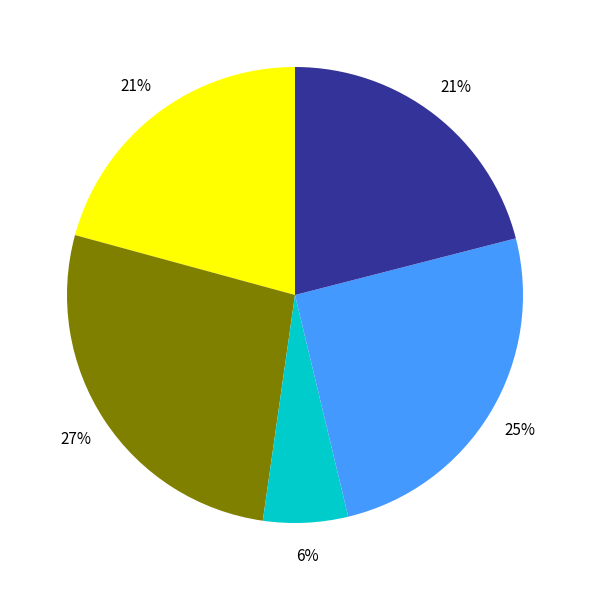

Is there a majority slice in this chart?

No